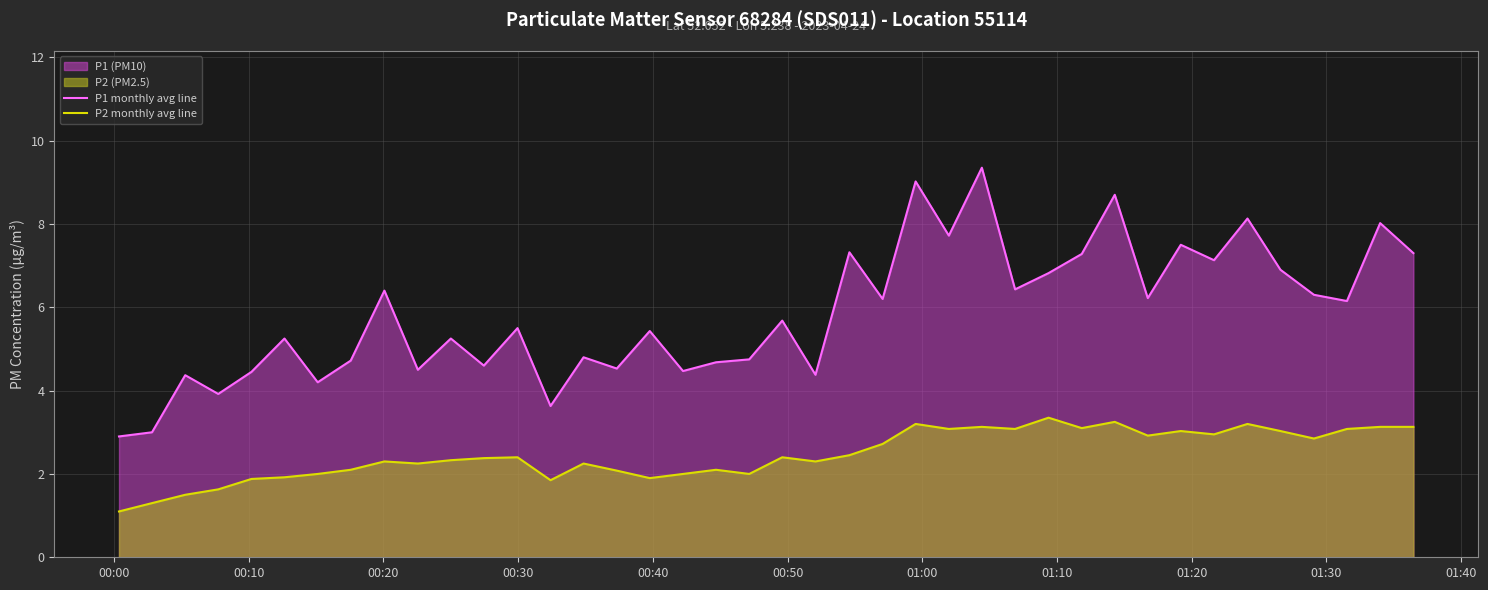

At how many categories does at least one series exceed 1?

40